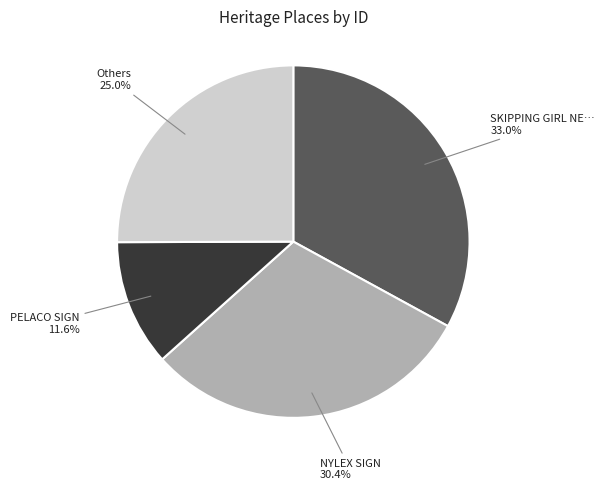

How many slices are in this pie chart?

4